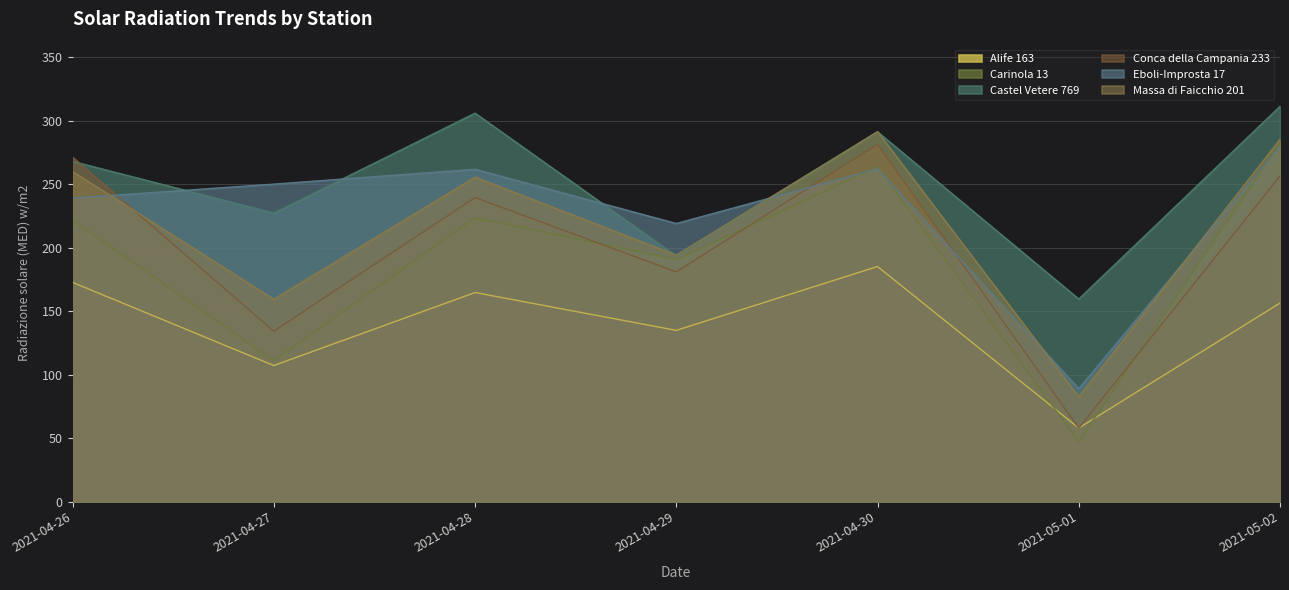

Rank the series by their maximum value, from highest to lowest.

Castel Vetere 769, Massa di Faicchio 201, Carinola 13, Conca della Campania 233, Eboli-Improsta 17, Alife 163